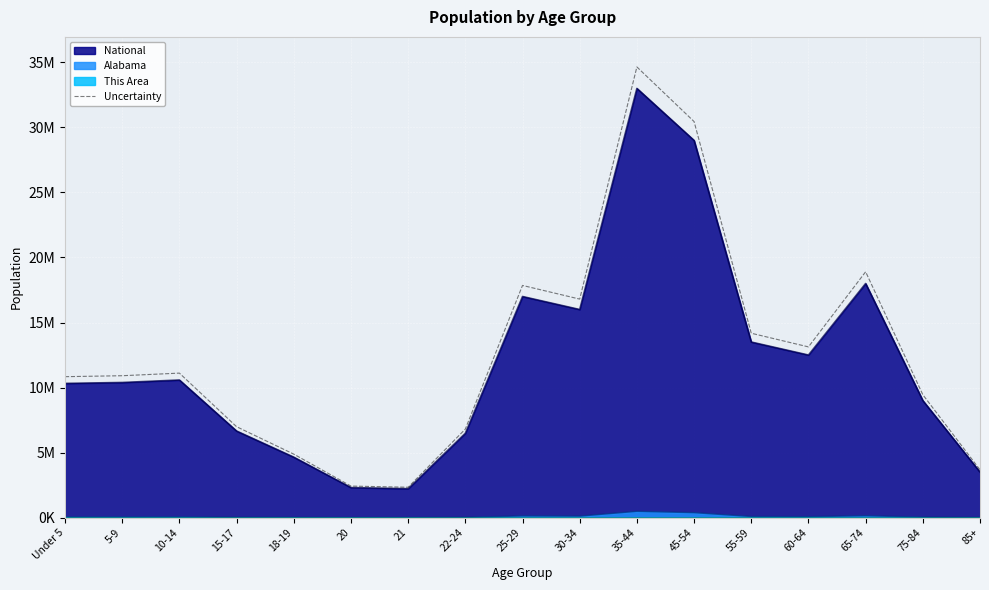

What is the smallest value displayed?

2334357.9